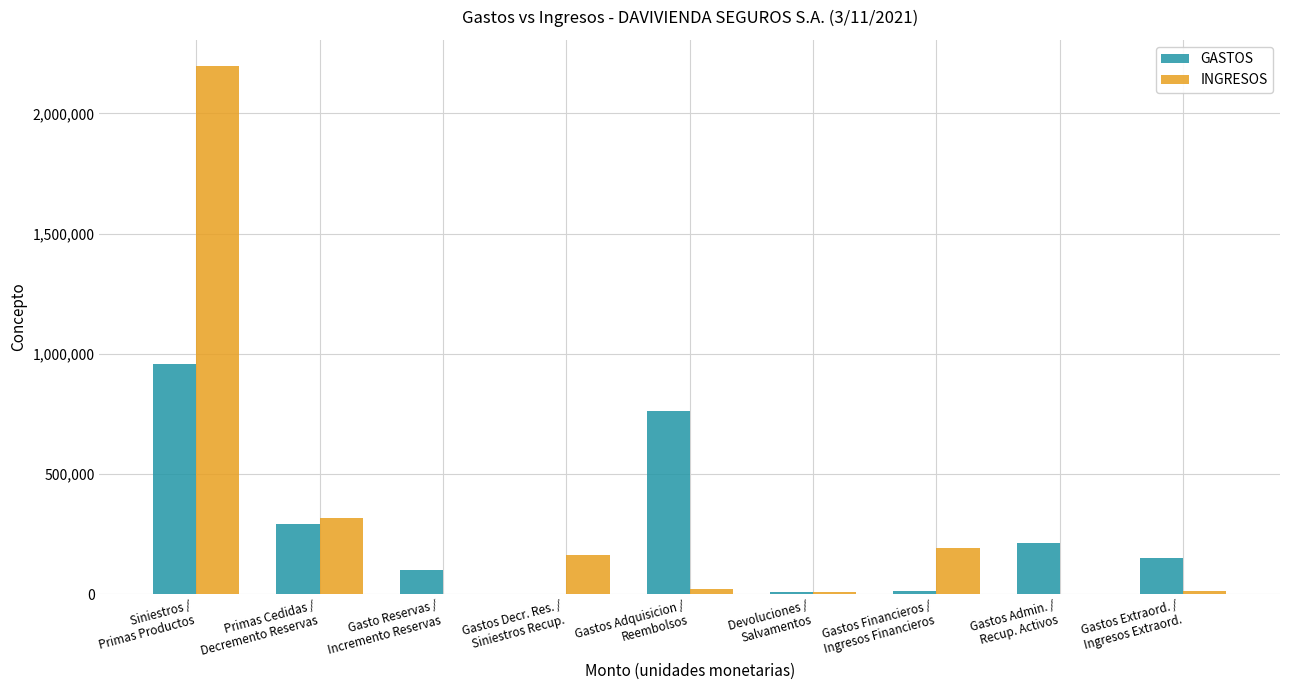

What is the highest value of the INGRESOS series?

2195739.8